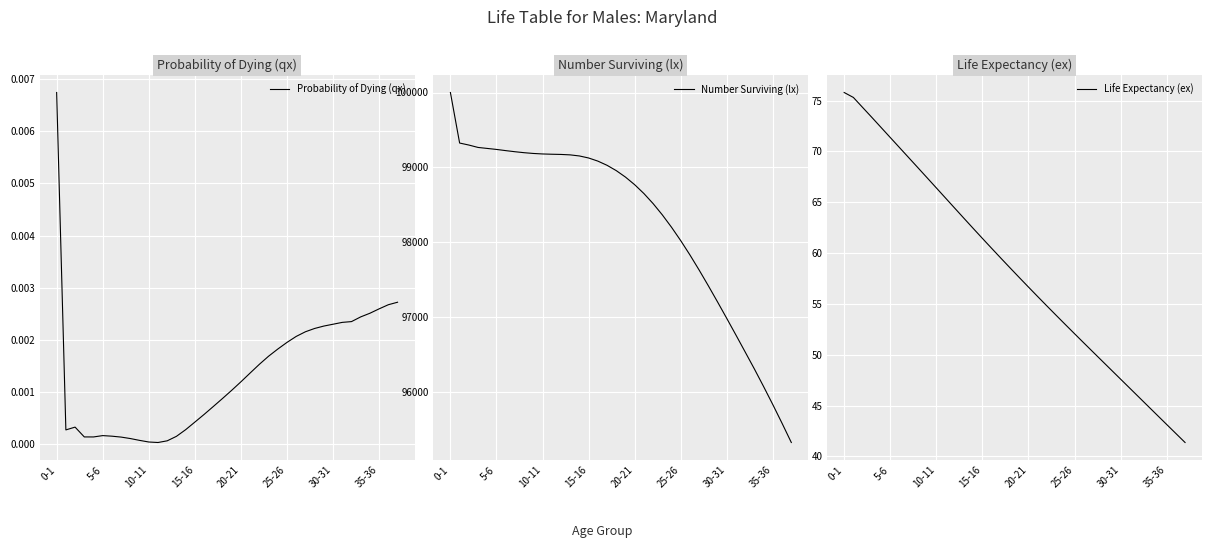

What is the difference between the second highest and second lowest values in the Number Surviving (lx) series?

3742.4